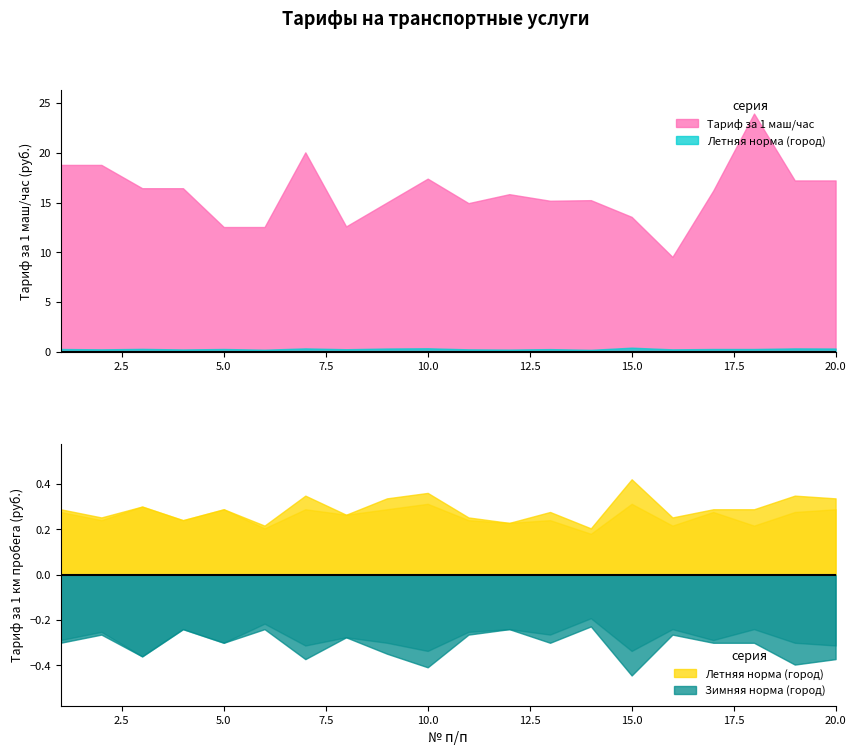

True or false: Летняя норма (за городом) and Летняя норма (город) cross at least once.

False